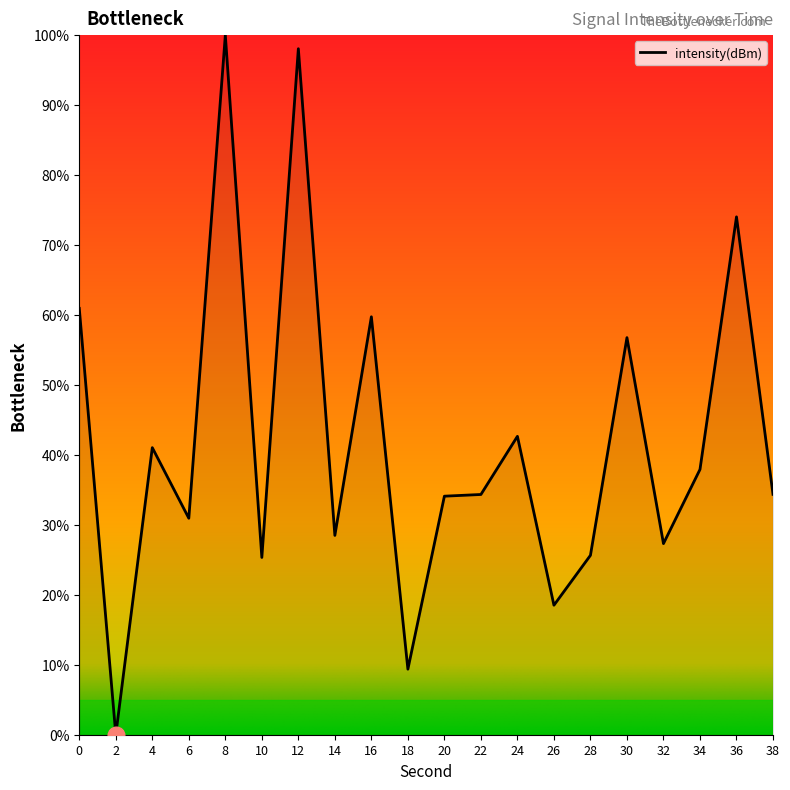

What is the greatest value displayed?

100.0